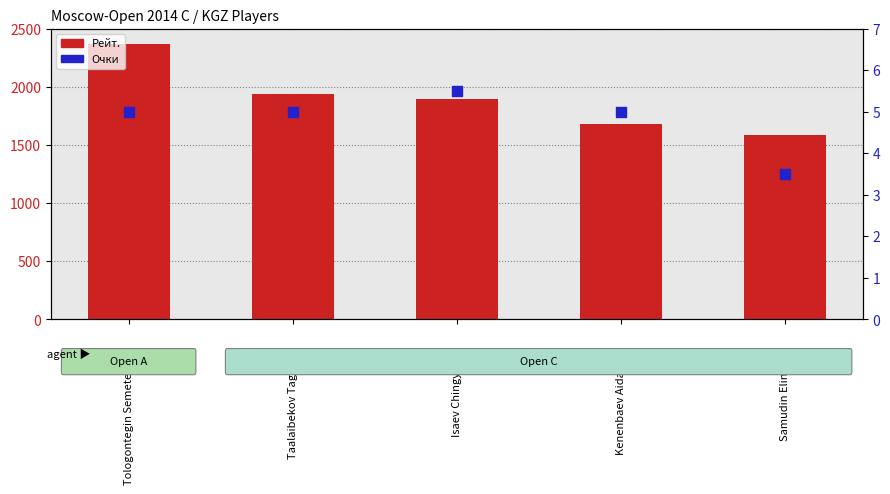

Is the value of Очки at Samudin Elina greater than the value of Рейт. at Kenenbaev Aidar?

No